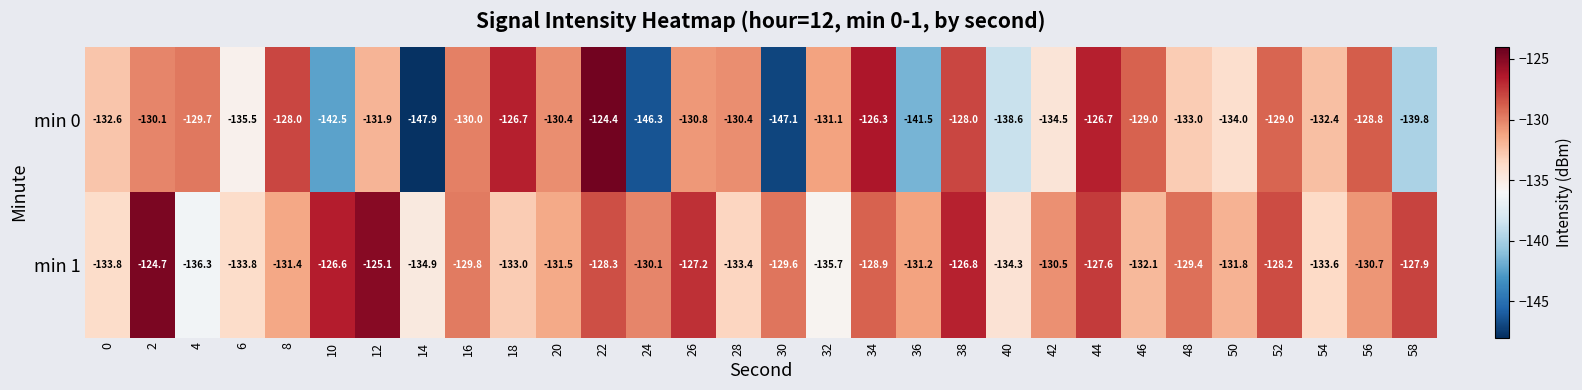

Which series has the largest total across all categories?

min 1